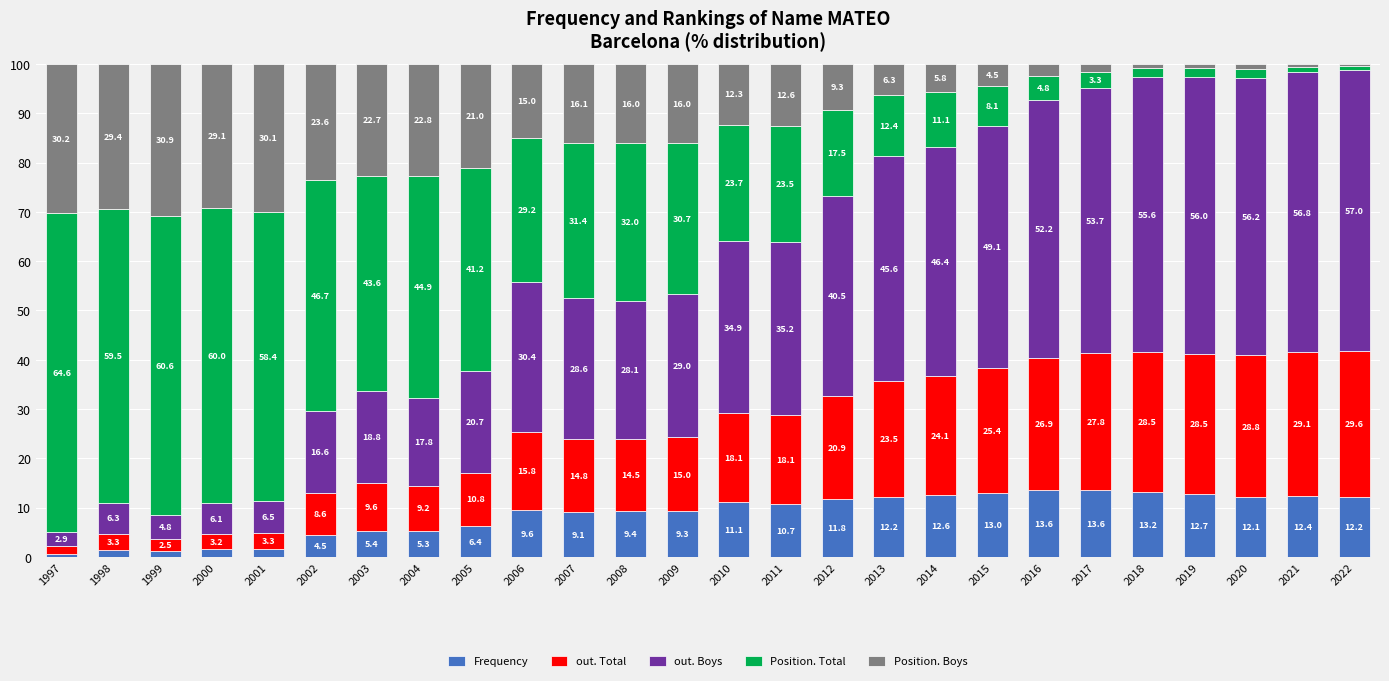

At which label does Frequency reach its minimum?

1997